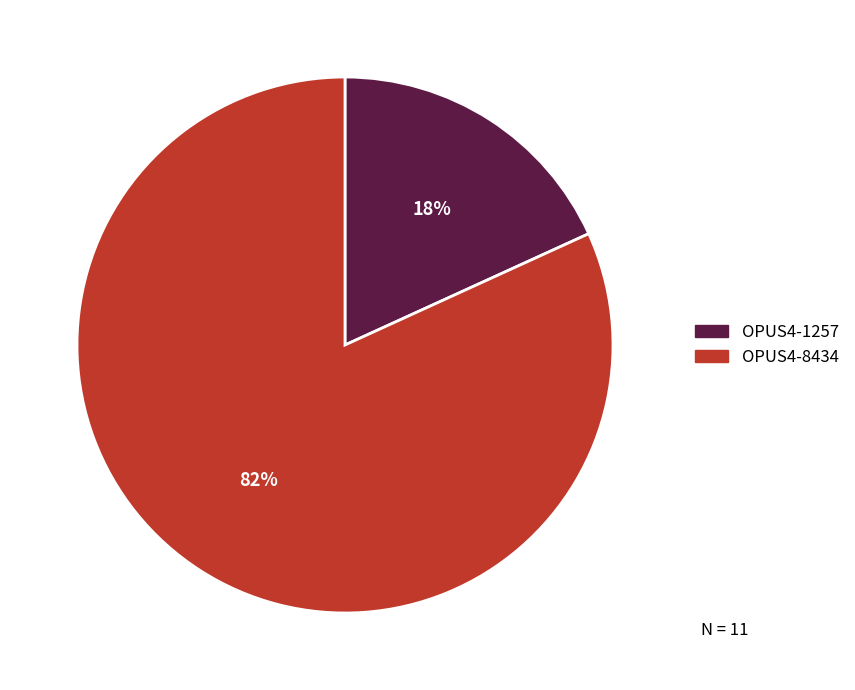

To the nearest percent, what portion does OPUS4-1257 represent?

18%